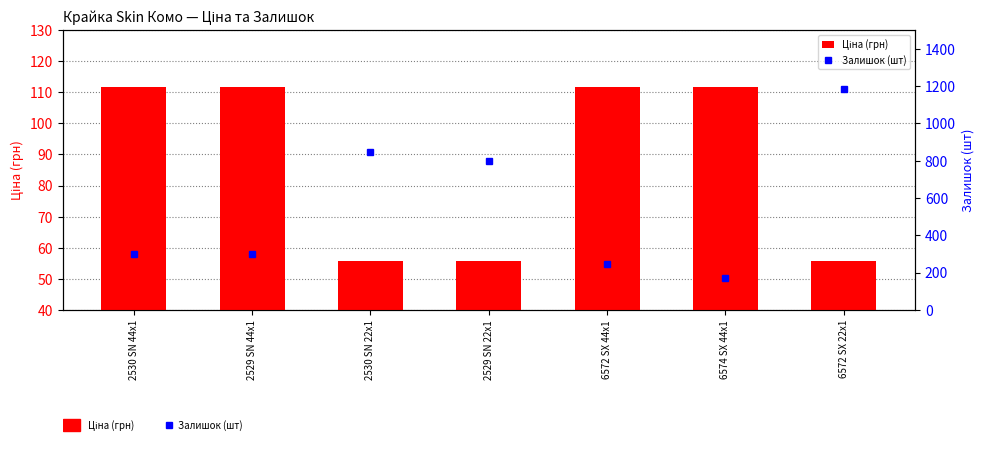

What position from the right is 2530 SN 22x1?

5